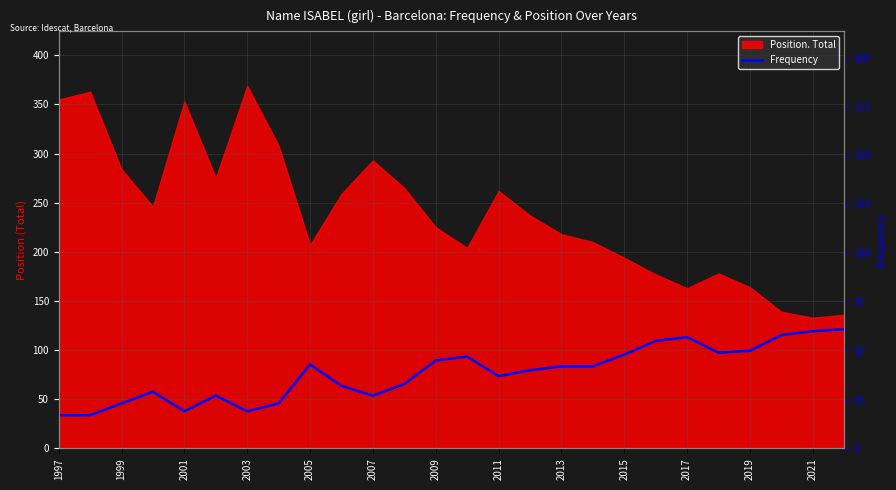

True or false: the data has more than 1 interior local peaks.

True